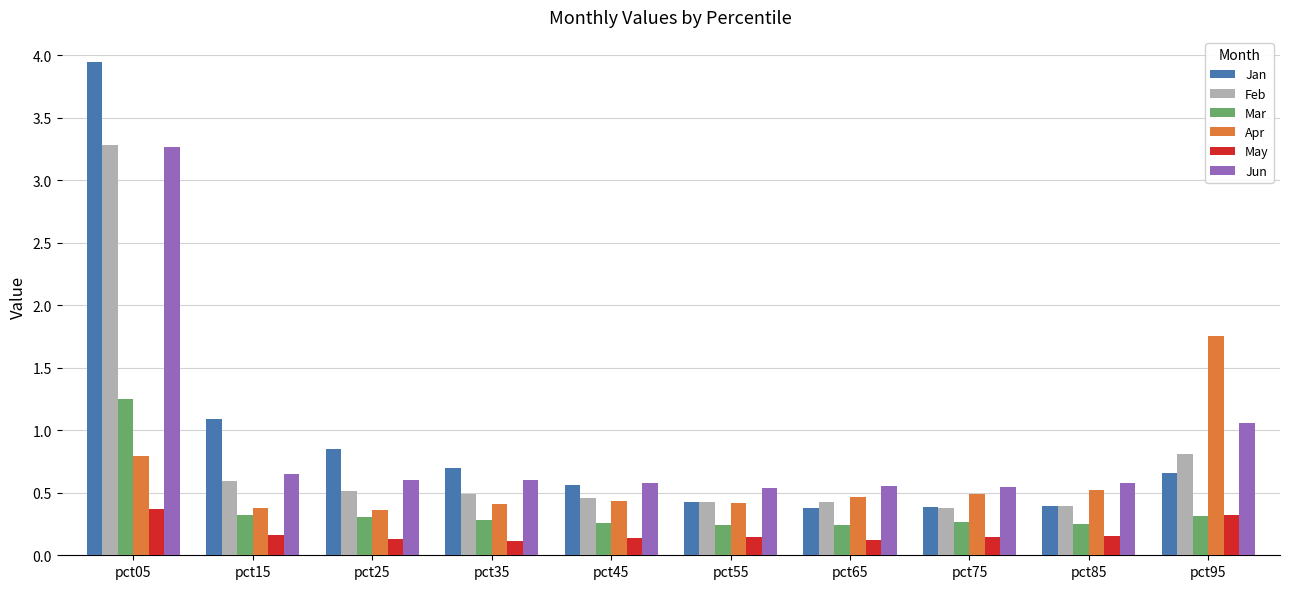

What are all the series names shown in the legend?

Jan, Feb, Mar, Apr, May, Jun